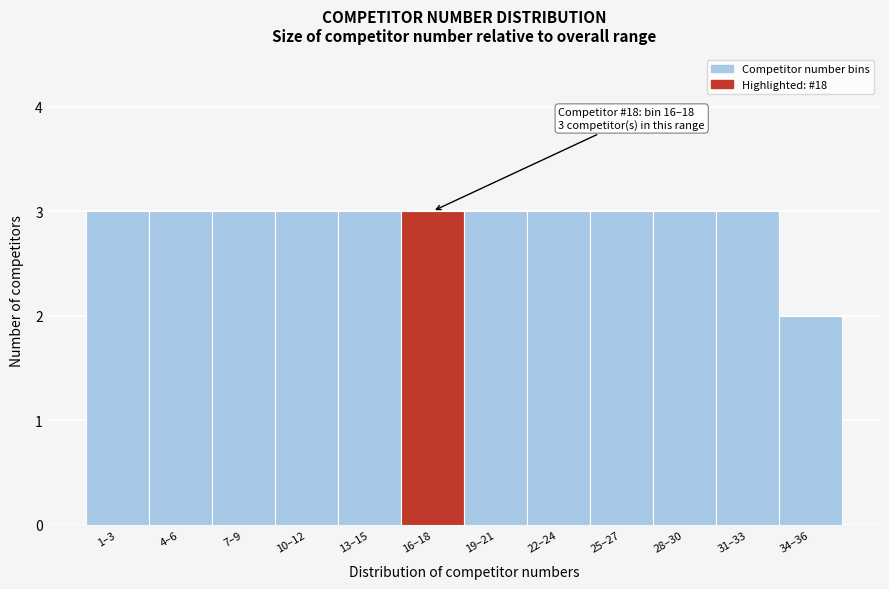

Reading left to right, what are all the values shown in this chart?

3	3	3	3	3	3	3	3	3	3	3	2